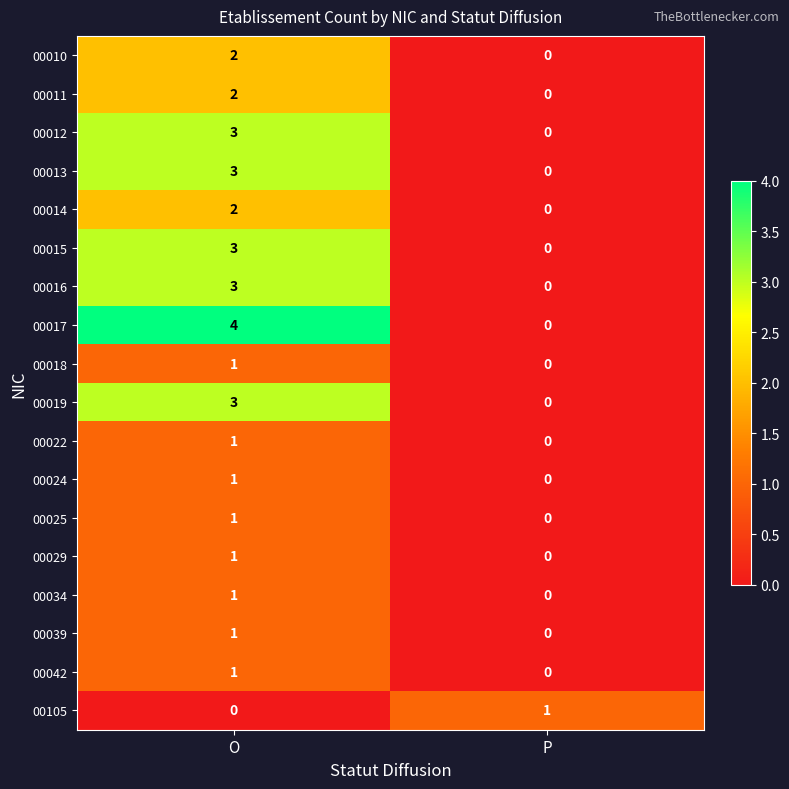

What is the difference between the highest and lowest values at O?

4